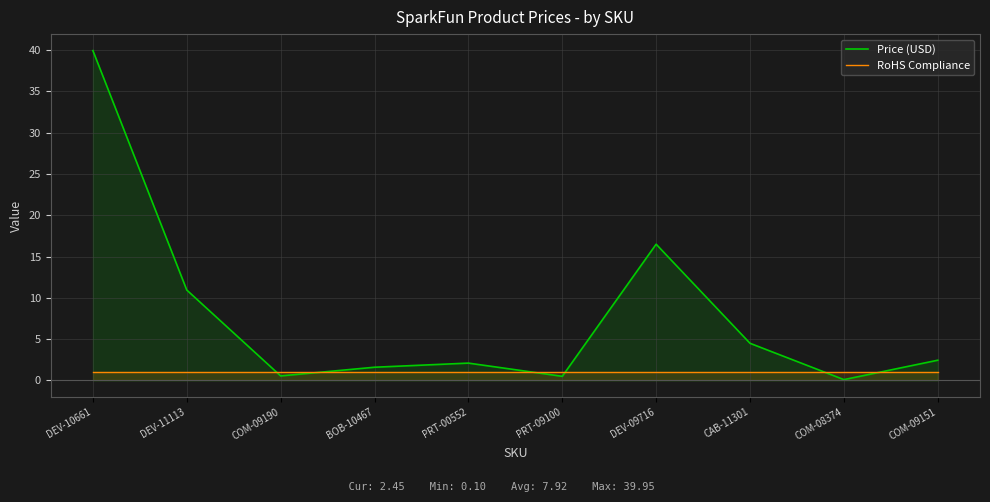

How many data points in Price (USD) are less than 2?

4